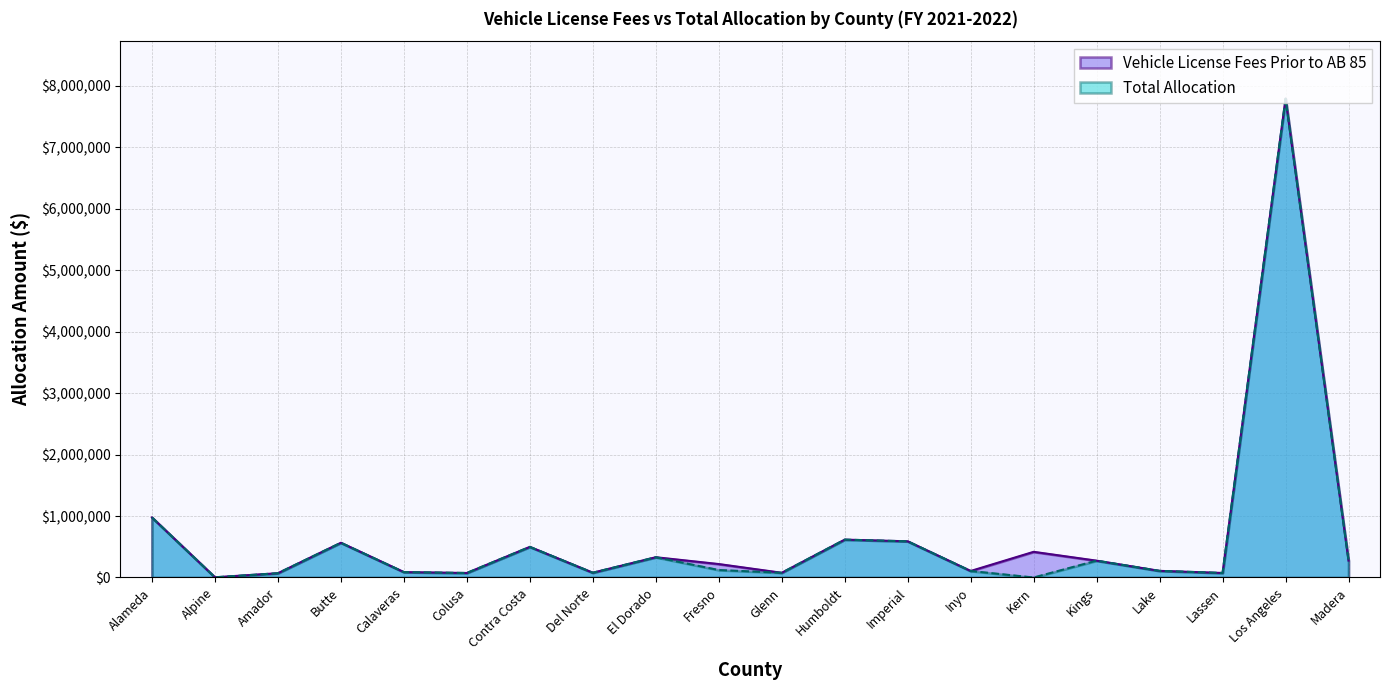

What is the greatest value displayed?

7790234.9